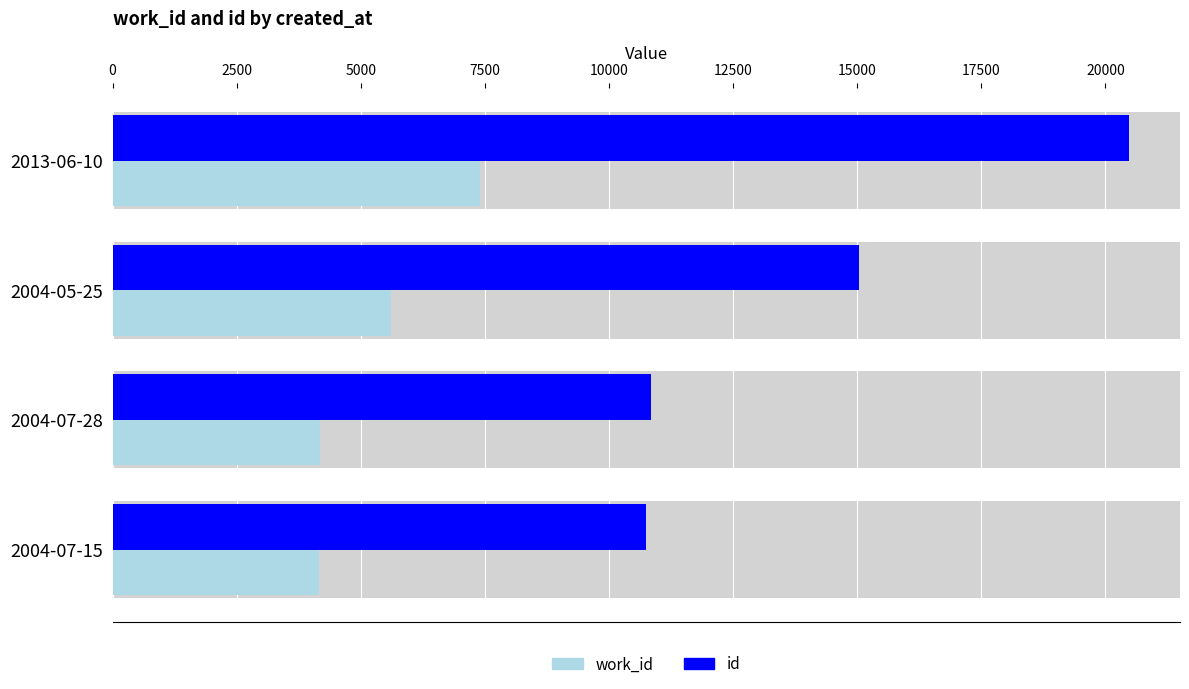

The id series shows 14021 at 2004-07-15. True or false?

False